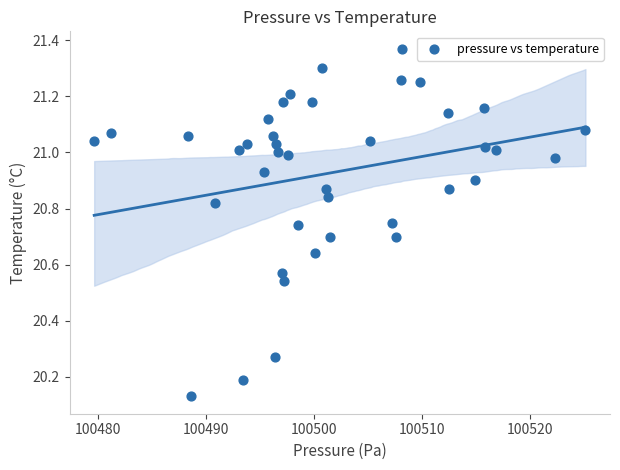

What is the range of Y values (max minus min)?

1.2